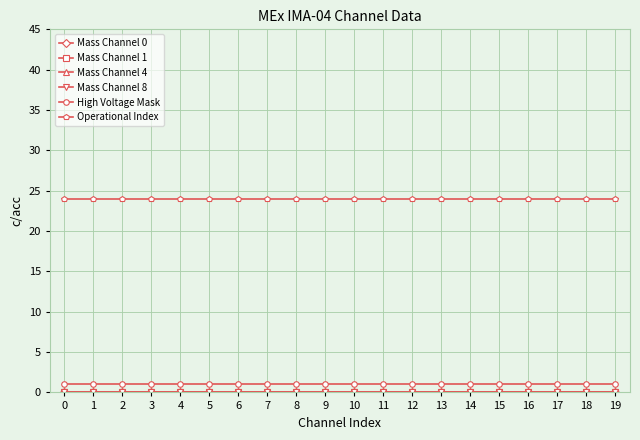

Reading right to left, transcribe all the data shown in this chart.

Mass Channel 0: 0	0	0	0	0	0	0	0	0	0	0	0	0	0	0	0	0	0	0	0
Mass Channel 1: 0	0	0	0	0	0	0	0	0	0	0	0	0	0	0	0	0	0	0	0
Mass Channel 4: 0	0	0	0	0	0	0	0	0	0	0	0	0	0	0	0	0	0	0	0
Mass Channel 8: 0	0	0	0	0	0	0	0	0	0	0	0	0	0	0	0	0	0	0	0
High Voltage Mask: 1	1	1	1	1	1	1	1	1	1	1	1	1	1	1	1	1	1	1	1
Operational Index: 24	24	24	24	24	24	24	24	24	24	24	24	24	24	24	24	24	24	24	24